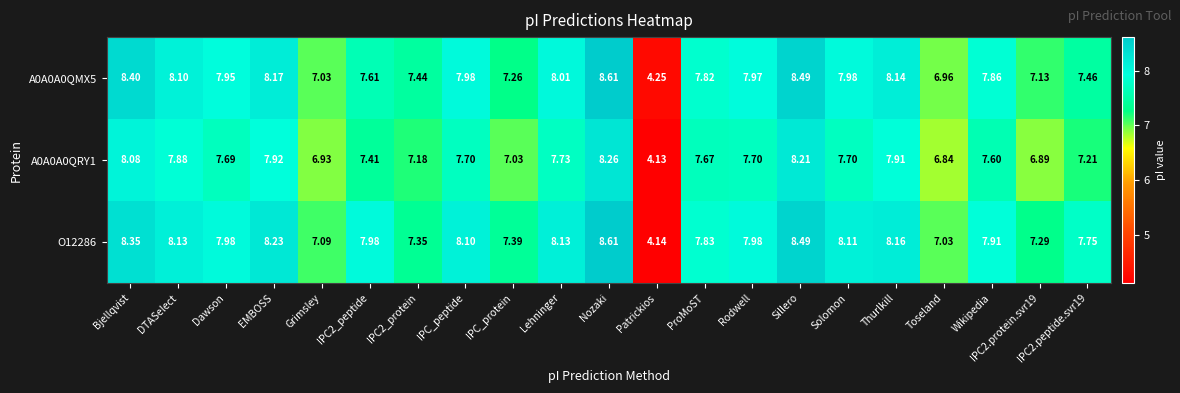

At which label does A0A0A0QMX5 reach its minimum?

Patrickios